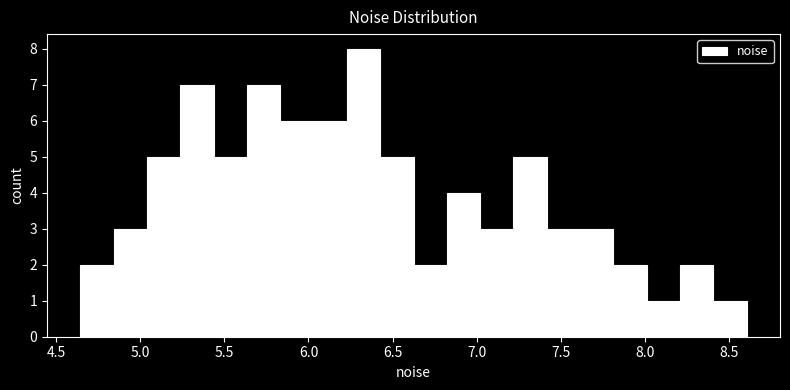

Read against the x-axis, roughly where is the centre of the tallest bar?

6.35